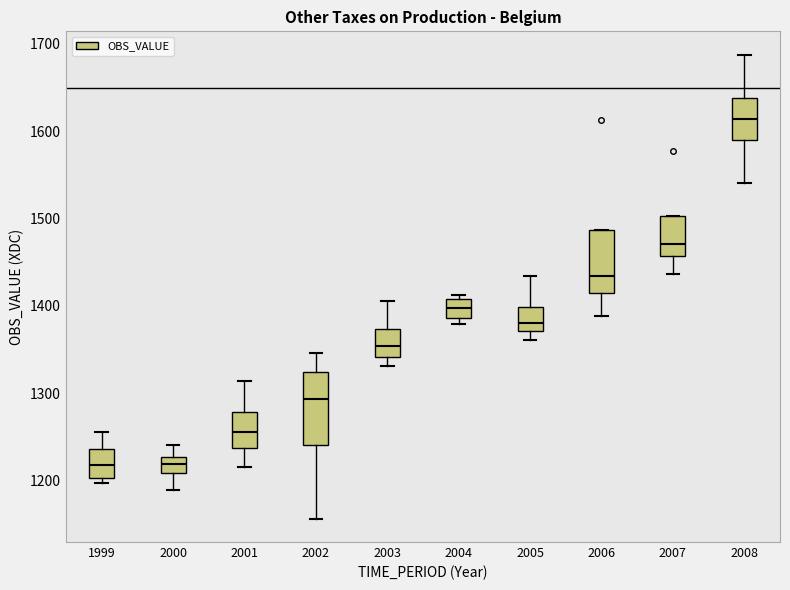

Where is the upper edge of the box at x = 2003 on the y-axis? The values are not printed on the chart, so give them approximately, as read against the axis.

1370